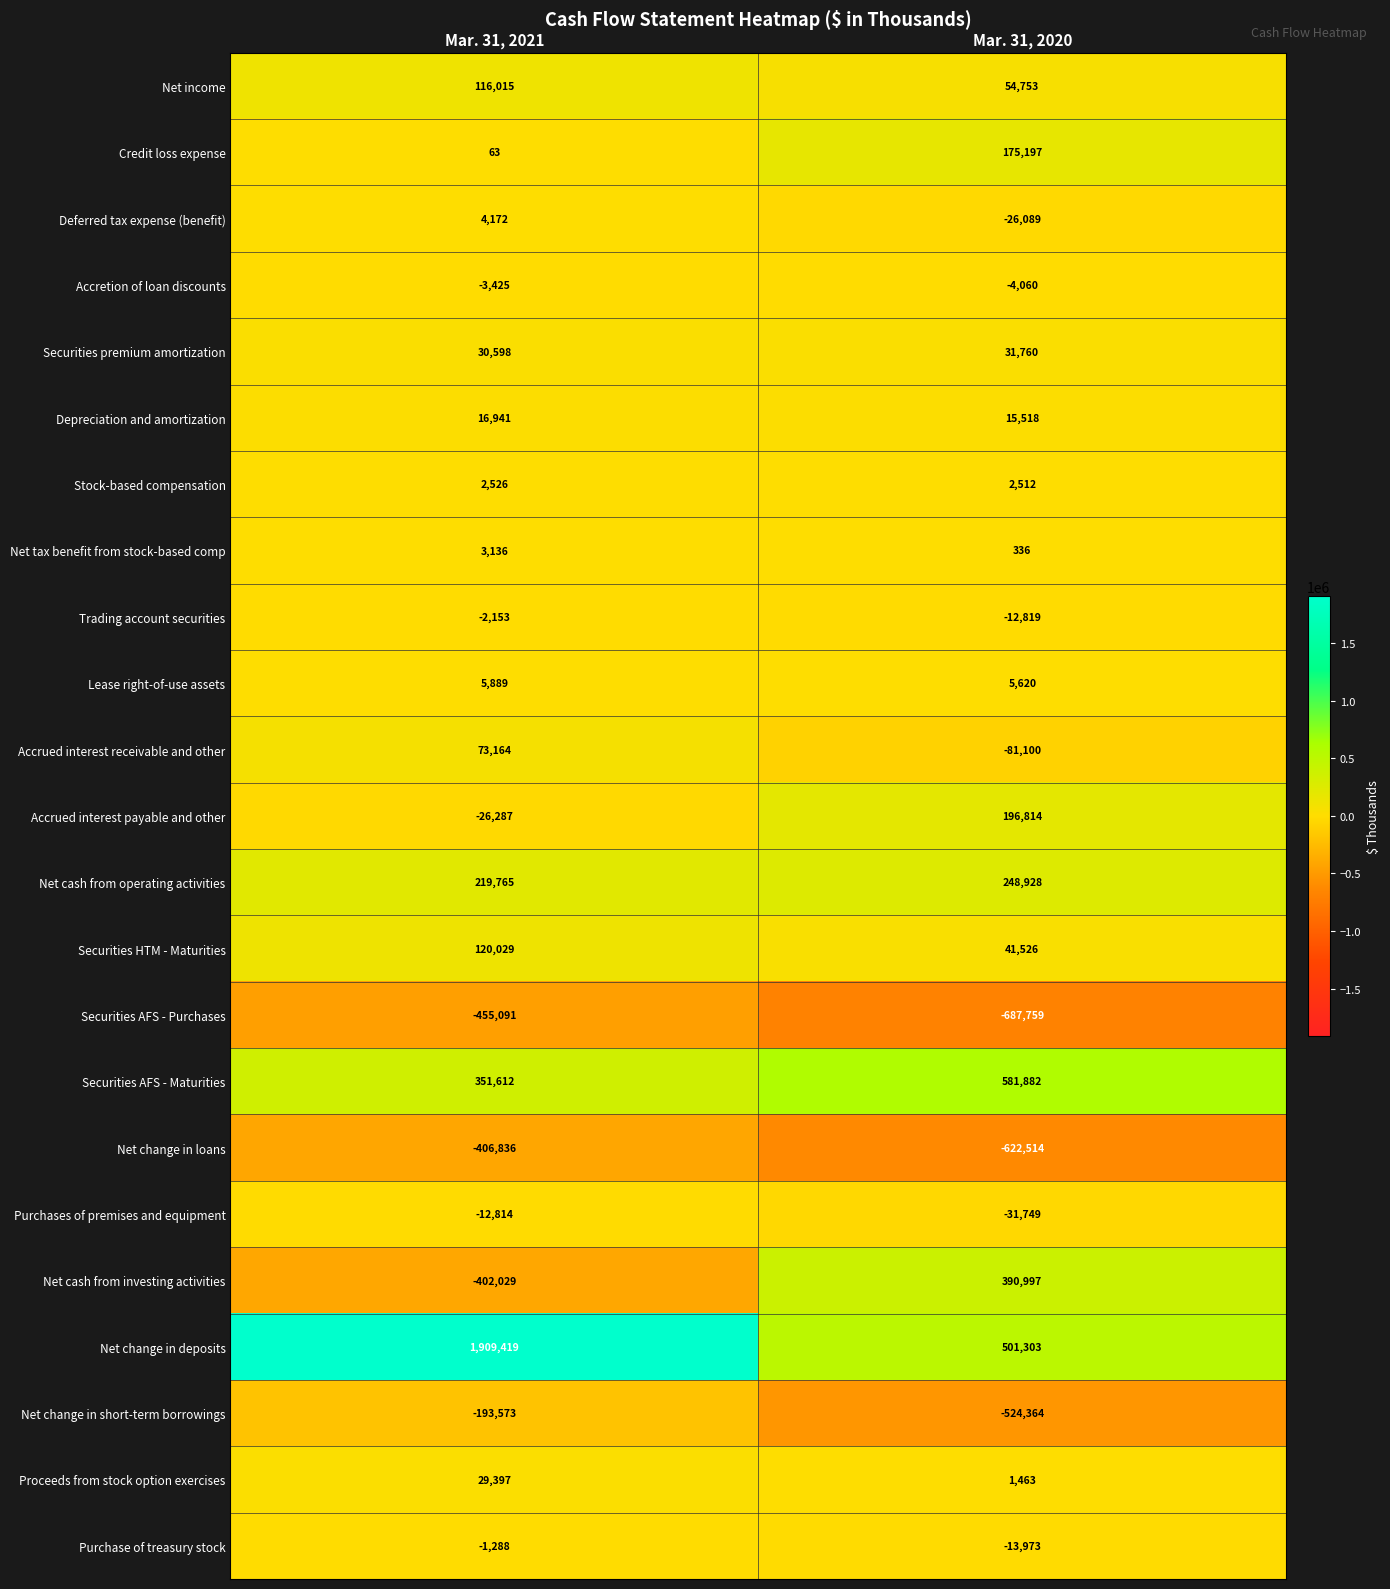

Rank the series by their maximum value, from lowest to highest.

Securities AFS - Purchases, Net change in loans, Net change in short-term borrowings, Purchases of premises and equipment, Accretion of loan discounts, Trading account securities, Purchase of treasury stock, Stock-based compensation, Net tax benefit from stock-based comp, Deferred tax expense (benefit), Lease right-of-use assets, Depreciation and amortization, Proceeds from stock option exercises, Securities premium amortization, Accrued interest receivable and other, Net income, Securities HTM - Maturities, Credit loss expense, Accrued interest payable and other, Net cash from operating activities, Net cash from investing activities, Securities AFS - Maturities, Net change in deposits